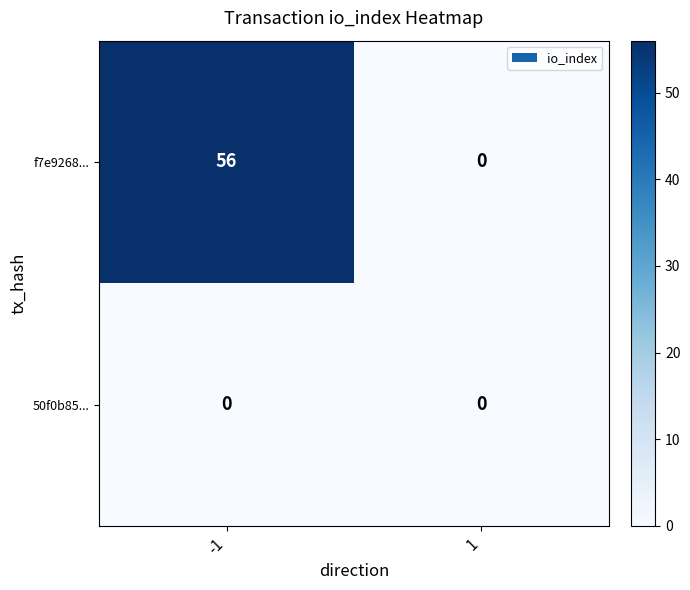

List the series in order of their peak value, highest first.

f7e9268..., 50f0b85...